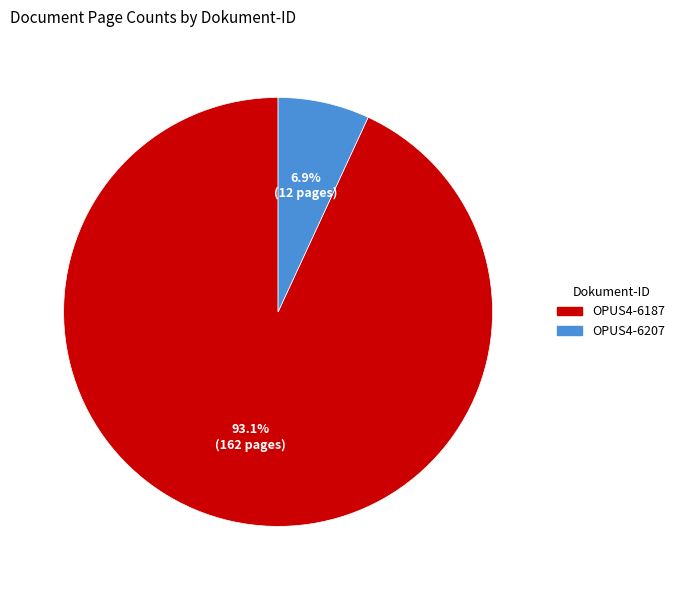

Count the number of slices in the pie.

2